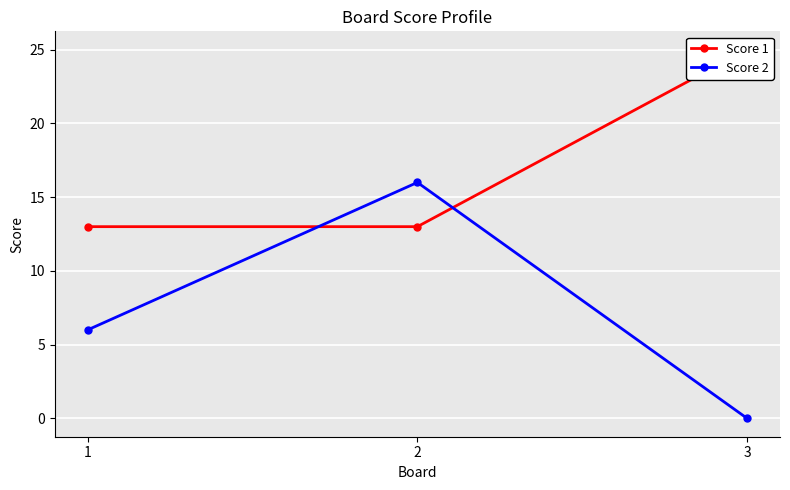

Rank the series by their maximum value, from highest to lowest.

Score 1, Score 2